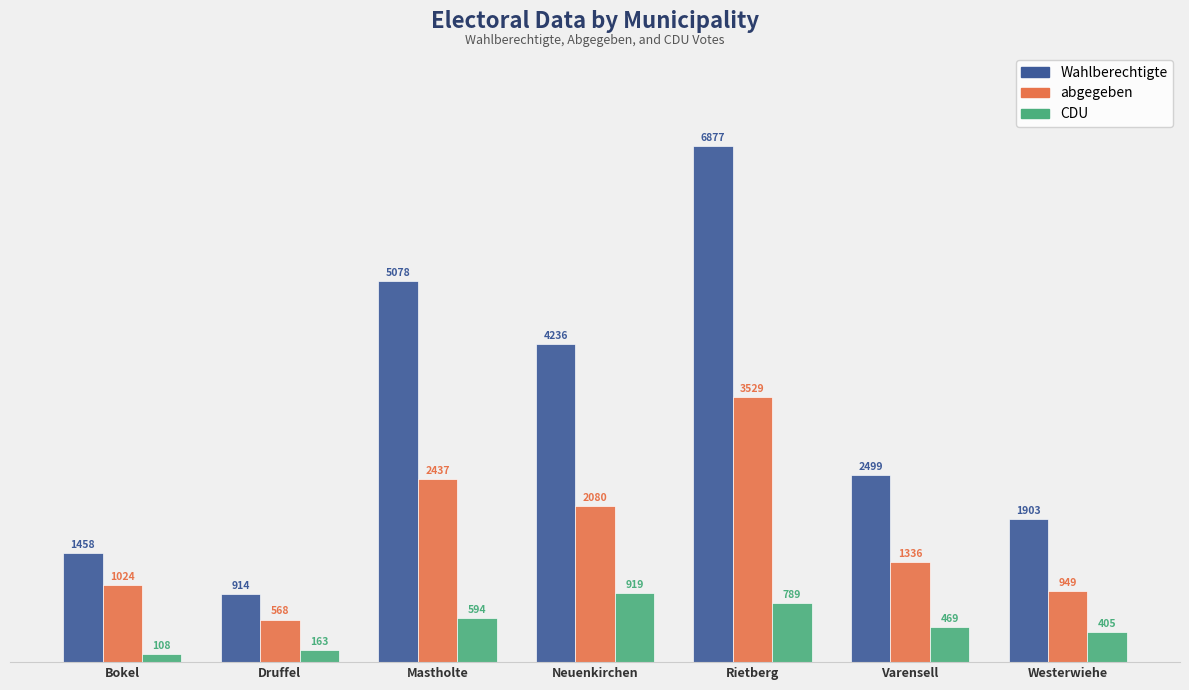

Reading left to right, extract all data points from this chart.

Wahlberechtigte: 1458	914	5078	4236	6877	2499	1903
abgegeben: 1024	568	2437	2080	3529	1336	949
CDU: 108	163	594	919	789	469	405